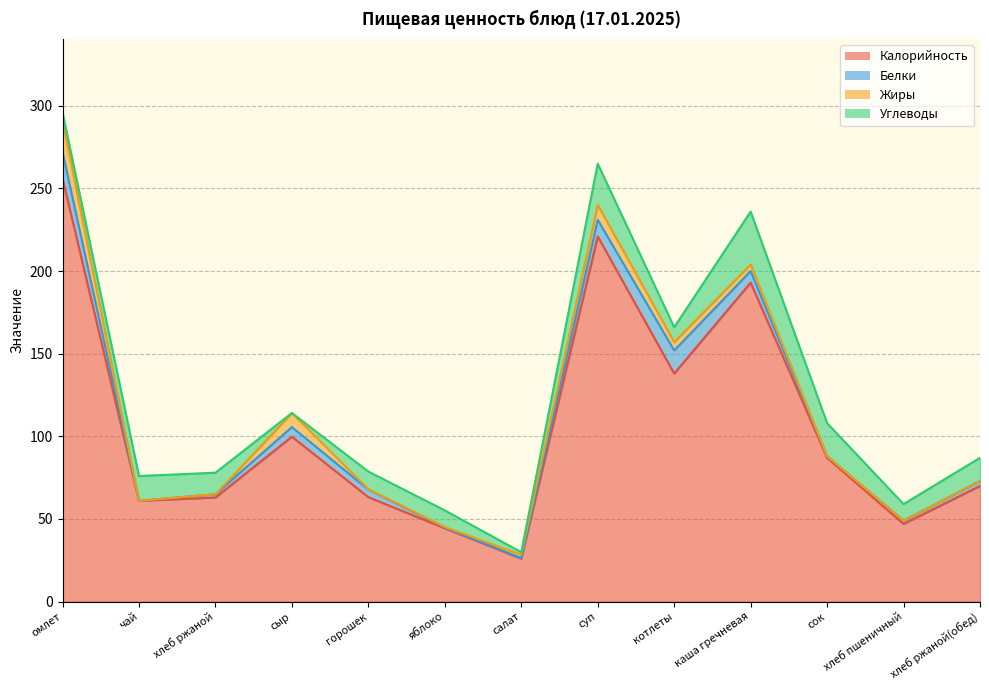

Rank the series at хлеб ржаной from lowest to highest value.

Жиры, Белки, Углеводы, Калорийность